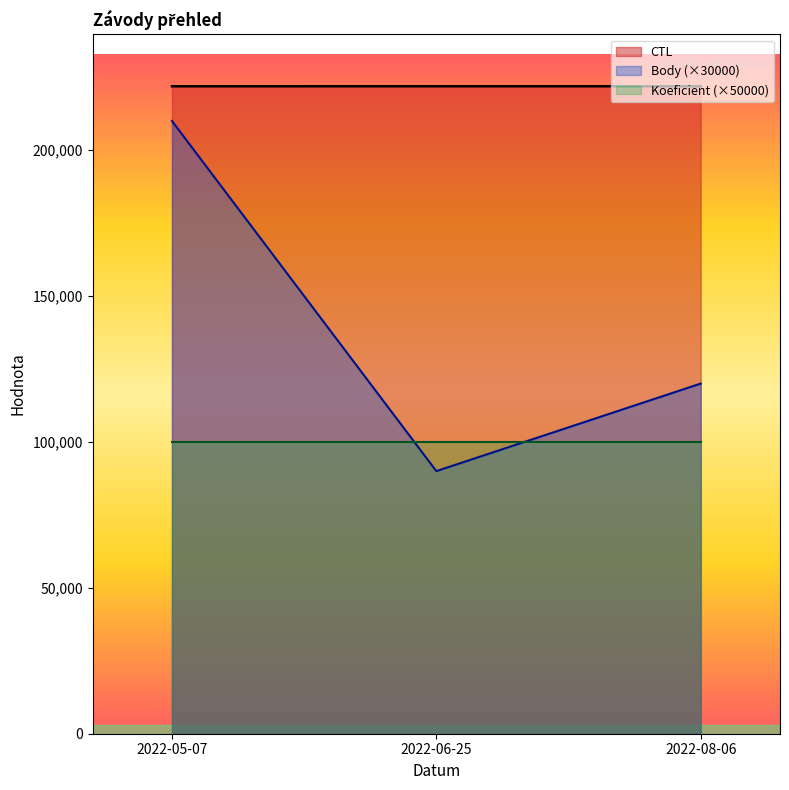

How many lines are shown in the chart?

3